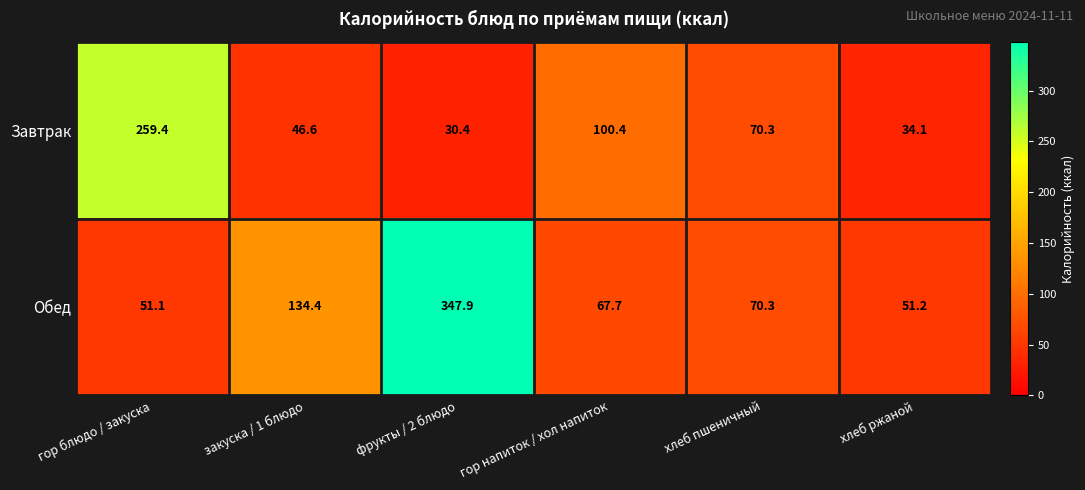

Reading left to right, list all the values displayed in this chart.

Завтрак: гор блюдо / закуска=259.4	закуска / 1 блюдо=46.6	фрукты / 2 блюдо=30.4	гор напиток / хол напиток=100.4	хлеб пшеничный=70.3	хлеб ржаной=34.1
Обед: гор блюдо / закуска=51.1	закуска / 1 блюдо=134.4	фрукты / 2 блюдо=347.9	гор напиток / хол напиток=67.7	хлеб пшеничный=70.3	хлеб ржаной=51.2